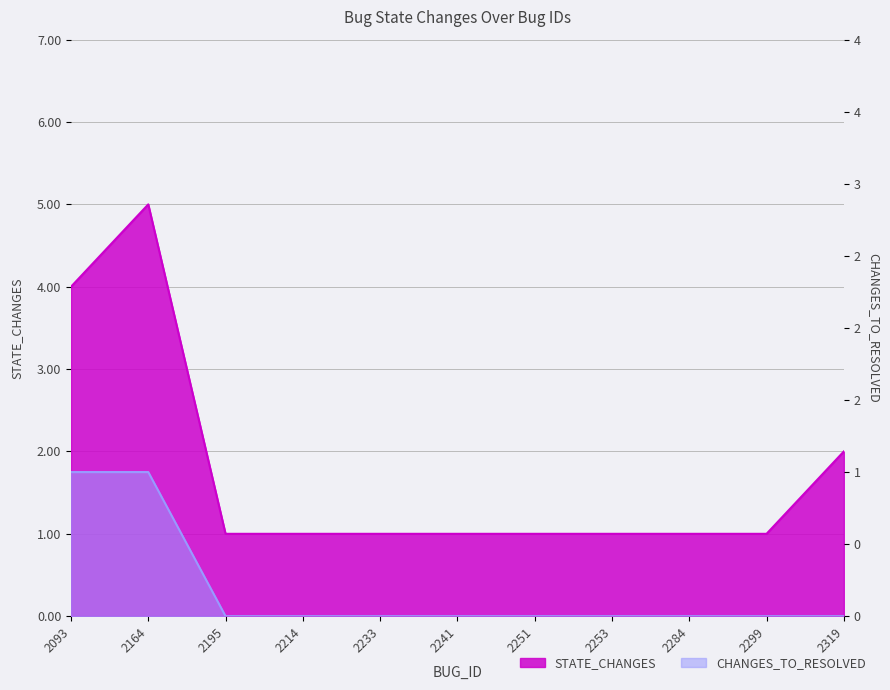

How many lines are shown in the chart?

2